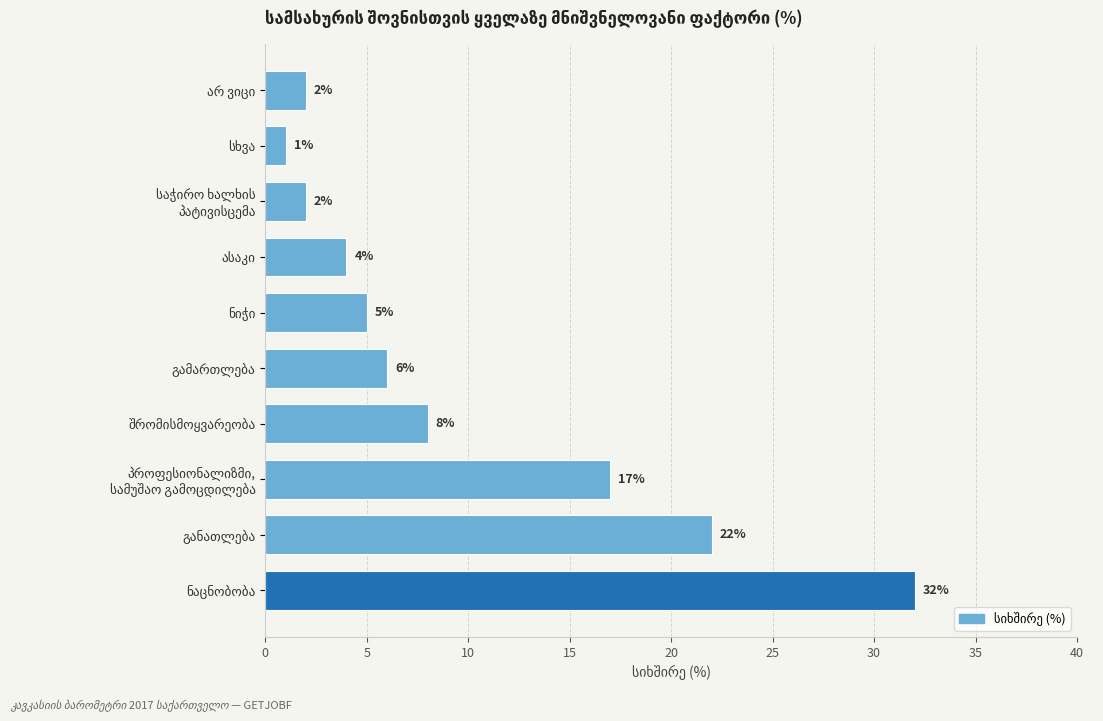

What is the maximum value shown in the chart?

32